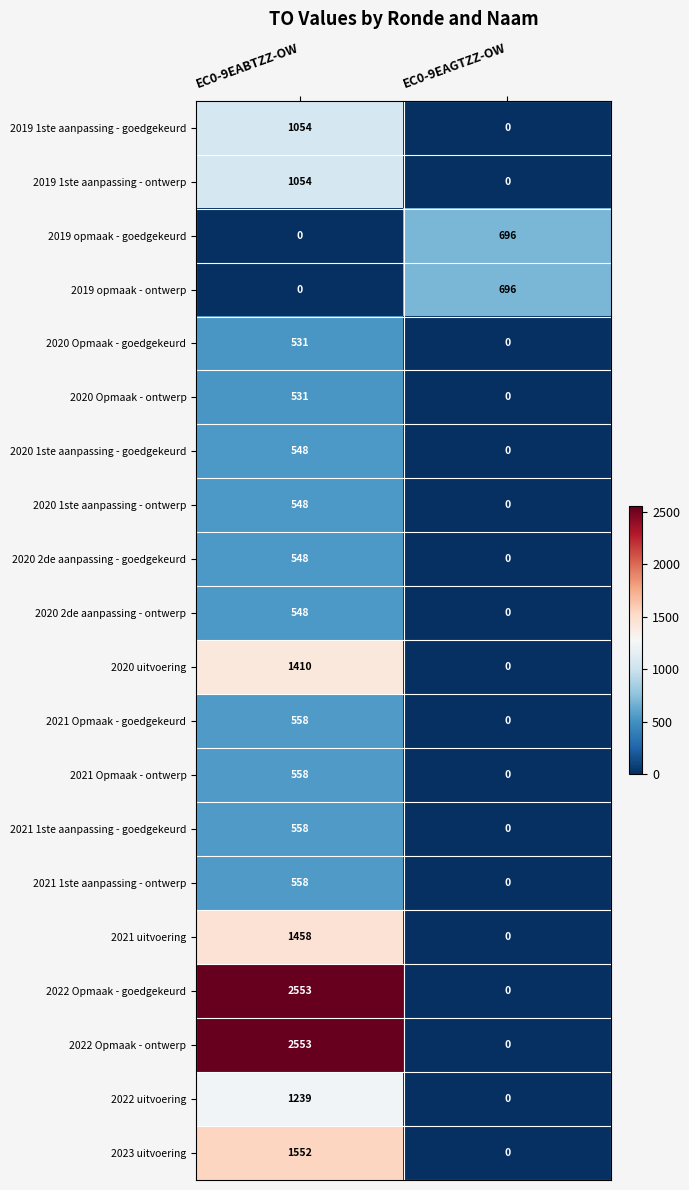

Is it true that 2023 uitvoering equals 0 at EC0-9EAGTZZ-OW?

True